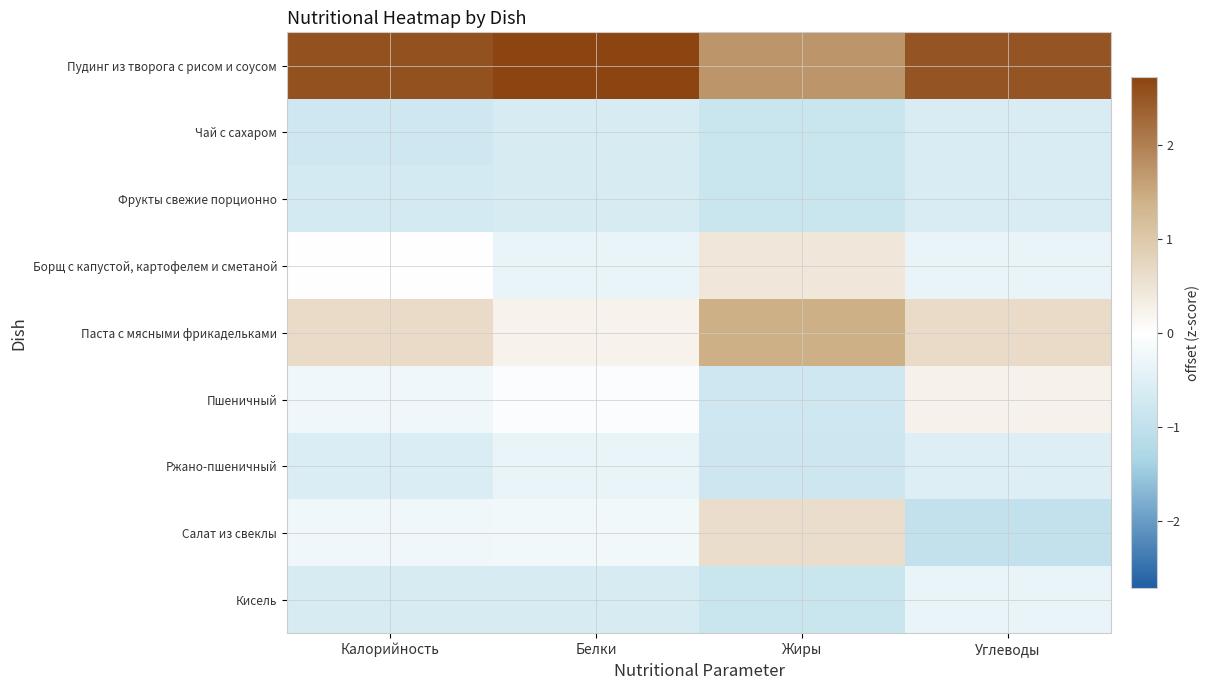

List the series in order of their peak value, highest first.

Пудинг из творога с рисом и соусом, Паста с мясными фрикадельками, Салат из свеклы, Борщ с капустой, картофелем и сметаной, Пшеничный, Ржано-пшеничный, Кисель, Чай с сахаром, Фрукты свежие порционно